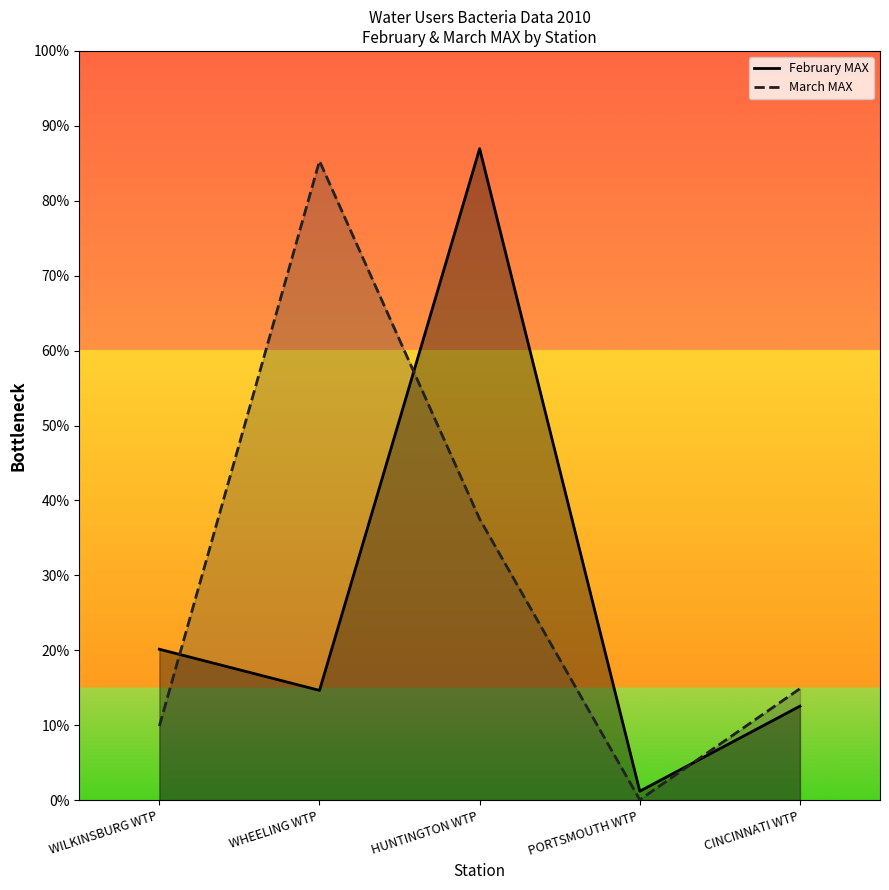

What is the label of the 3rd point from the right?

HUNTINGTON WTP